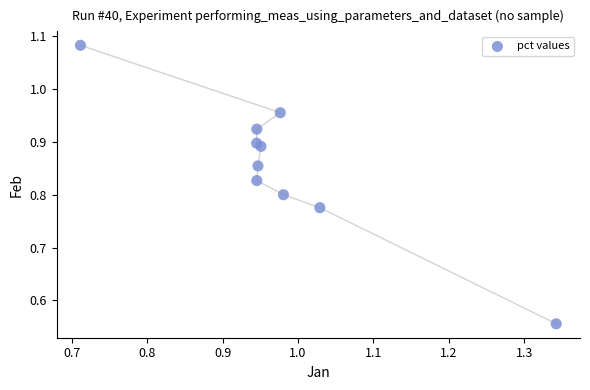

What is the range of Y values (max minus min)?

0.5